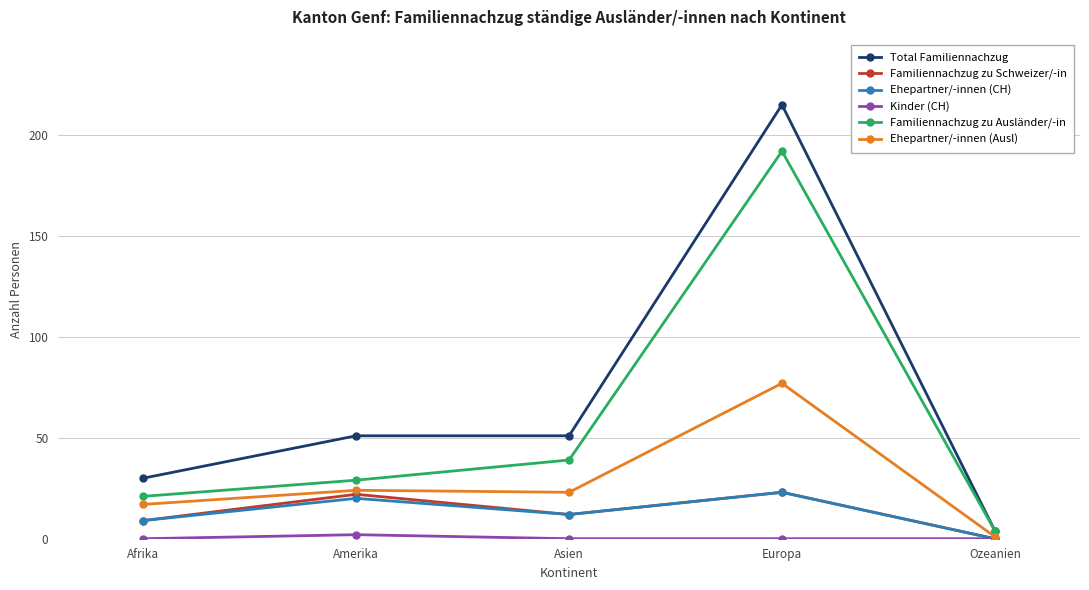

Which label corresponds to the largest value in the chart?

Europa